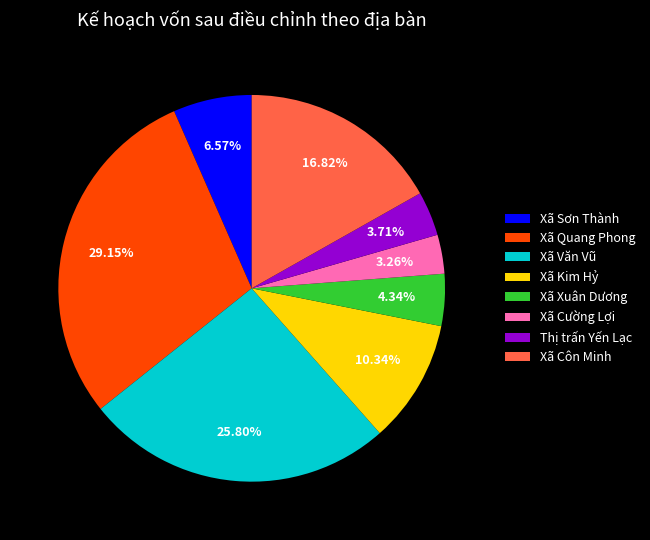

Count the number of slices in the pie.

8